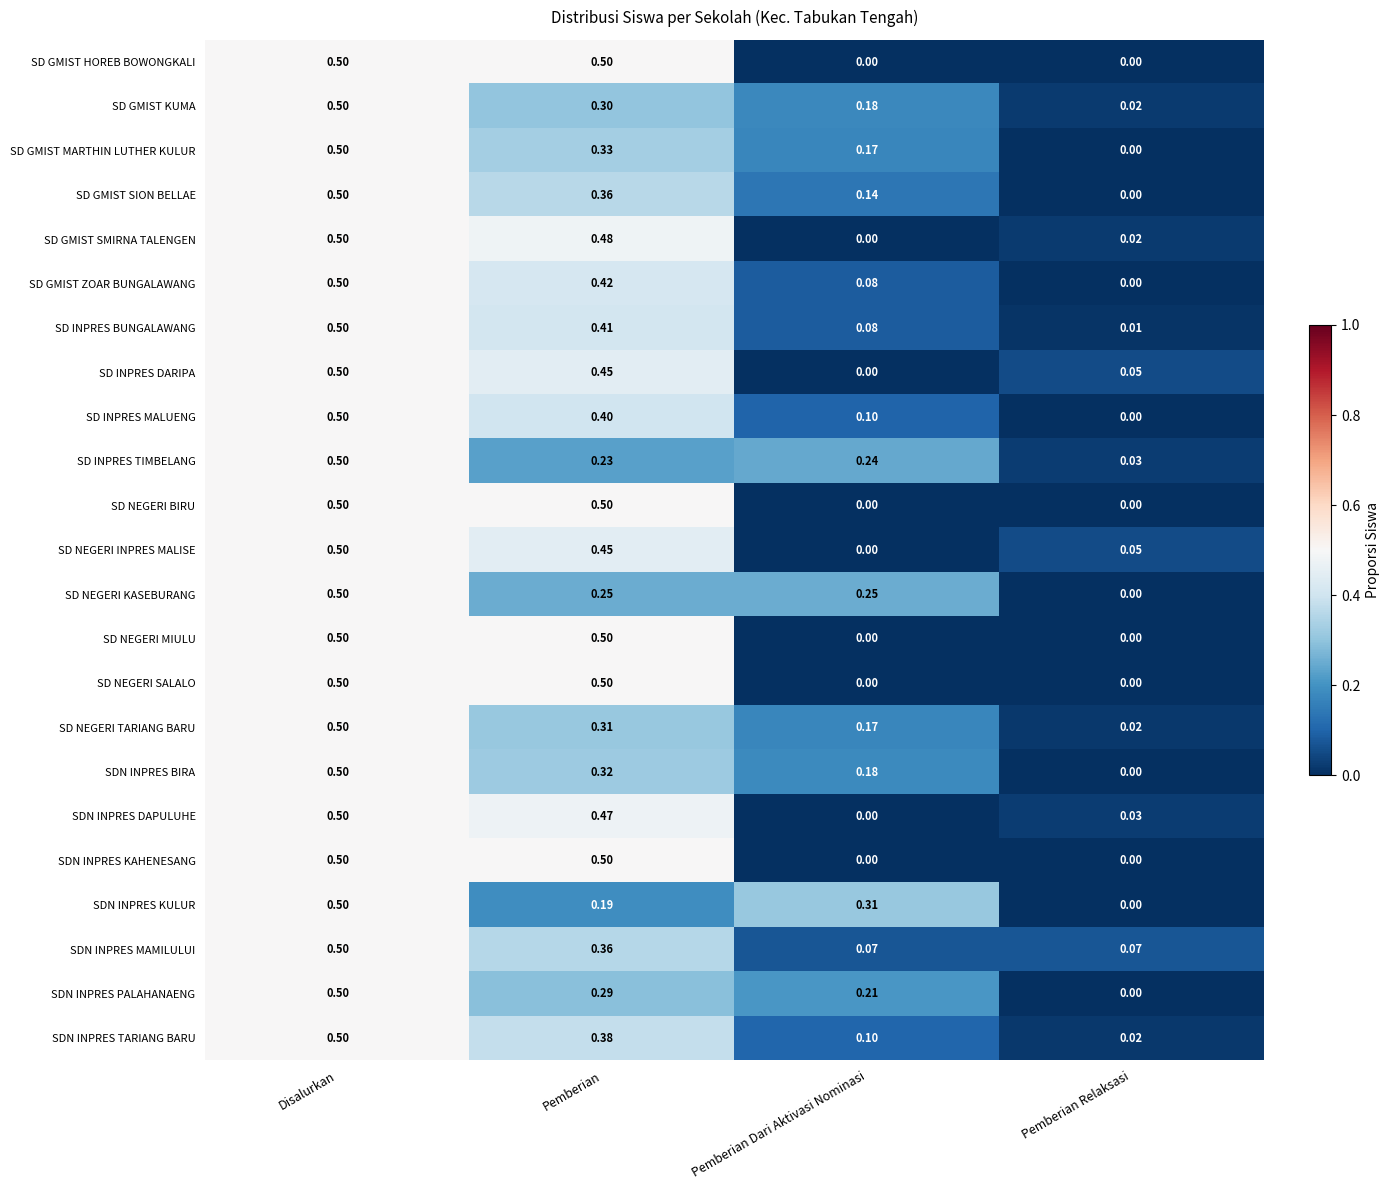

At which category is the sum across all series the highest?

Disalurkan